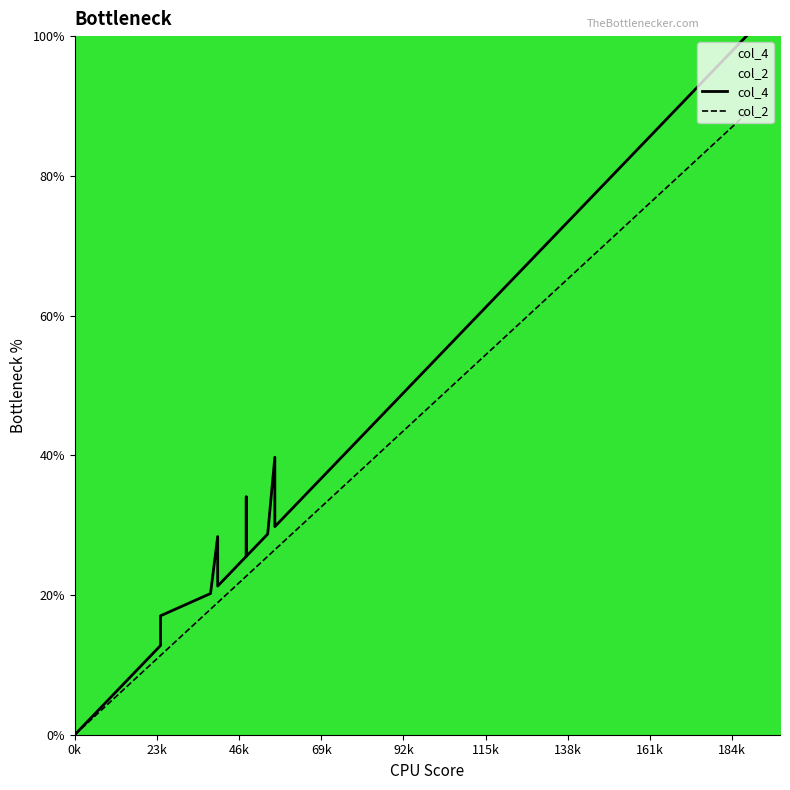

What is the label of the 32nd point from the right?

184k